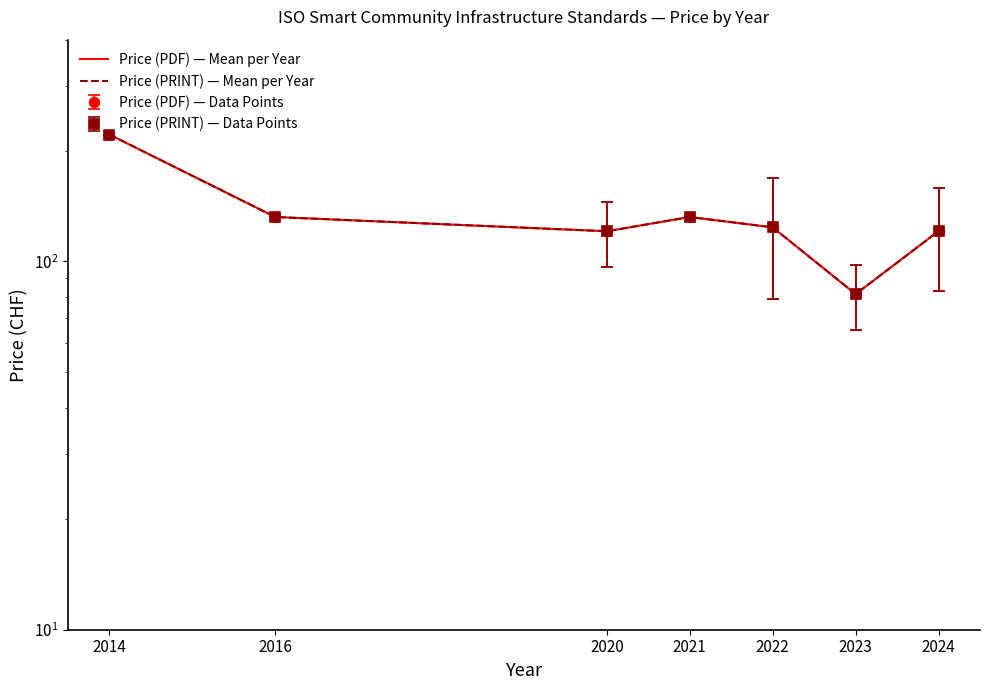

How many data points in Price (PDF) — Mean per Year are less than 123?

3